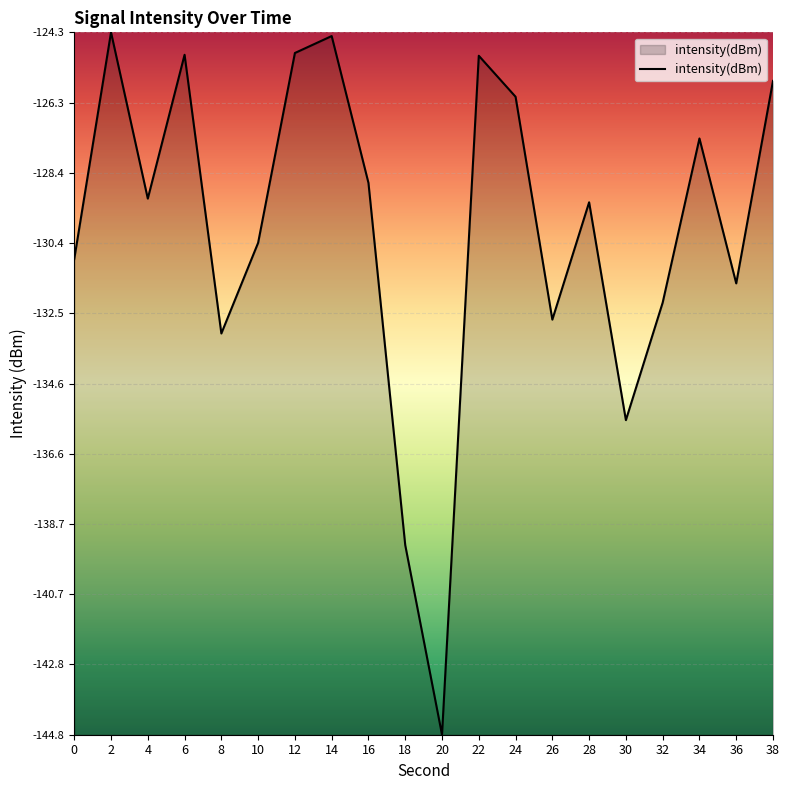

Which has a higher value, 38 or 4?

38